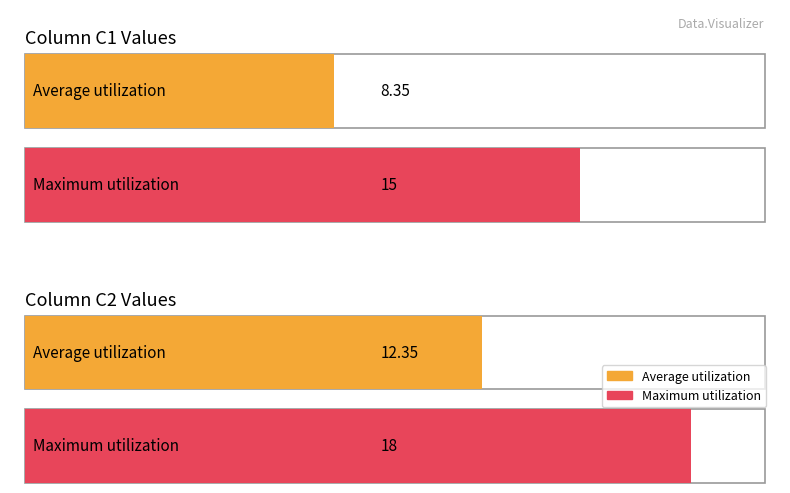

The value of C1 at 8 is 6. True or false?

False